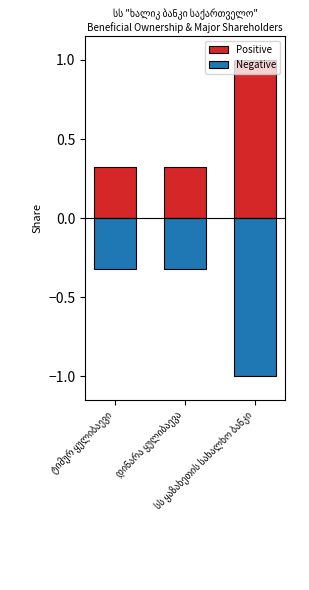

What is the value of the Positive bar at the 3rd from the left?

1.0